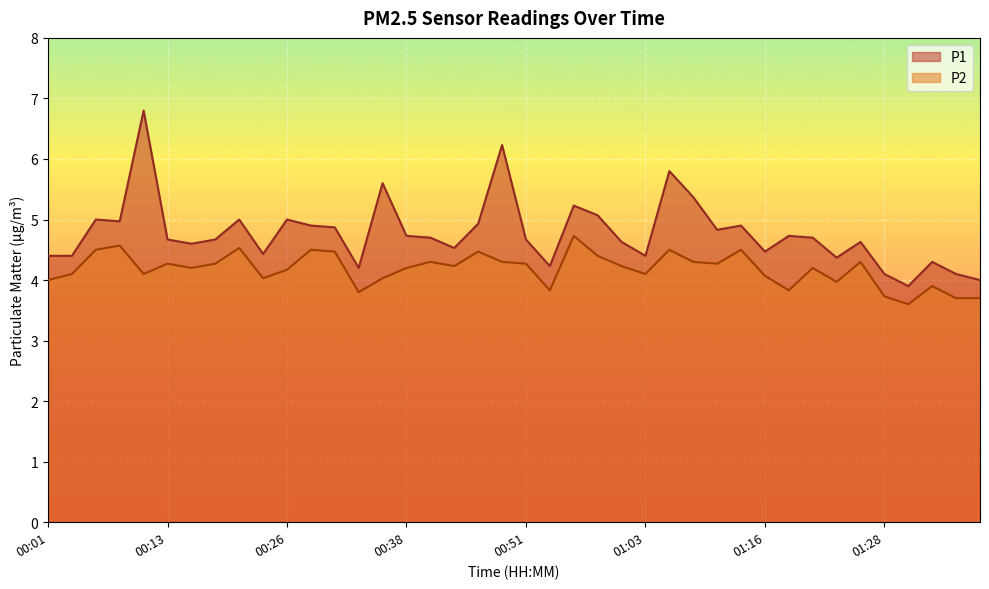

Which category has the lowest value in the P1 series?

01:31